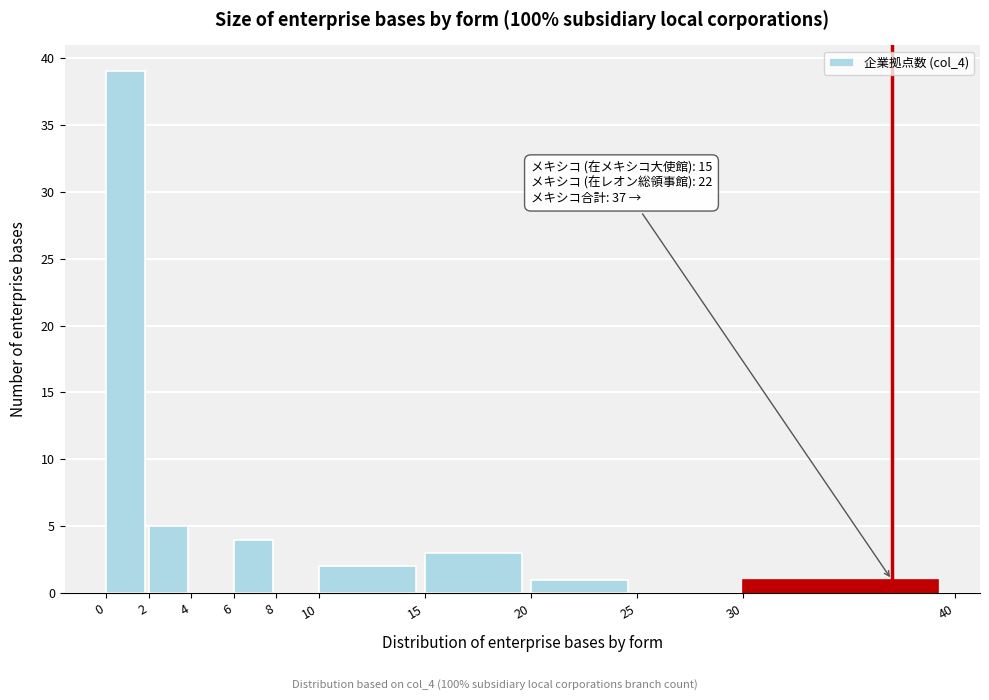

Over which range of the x-axis is the bar tallest?

0 to 2